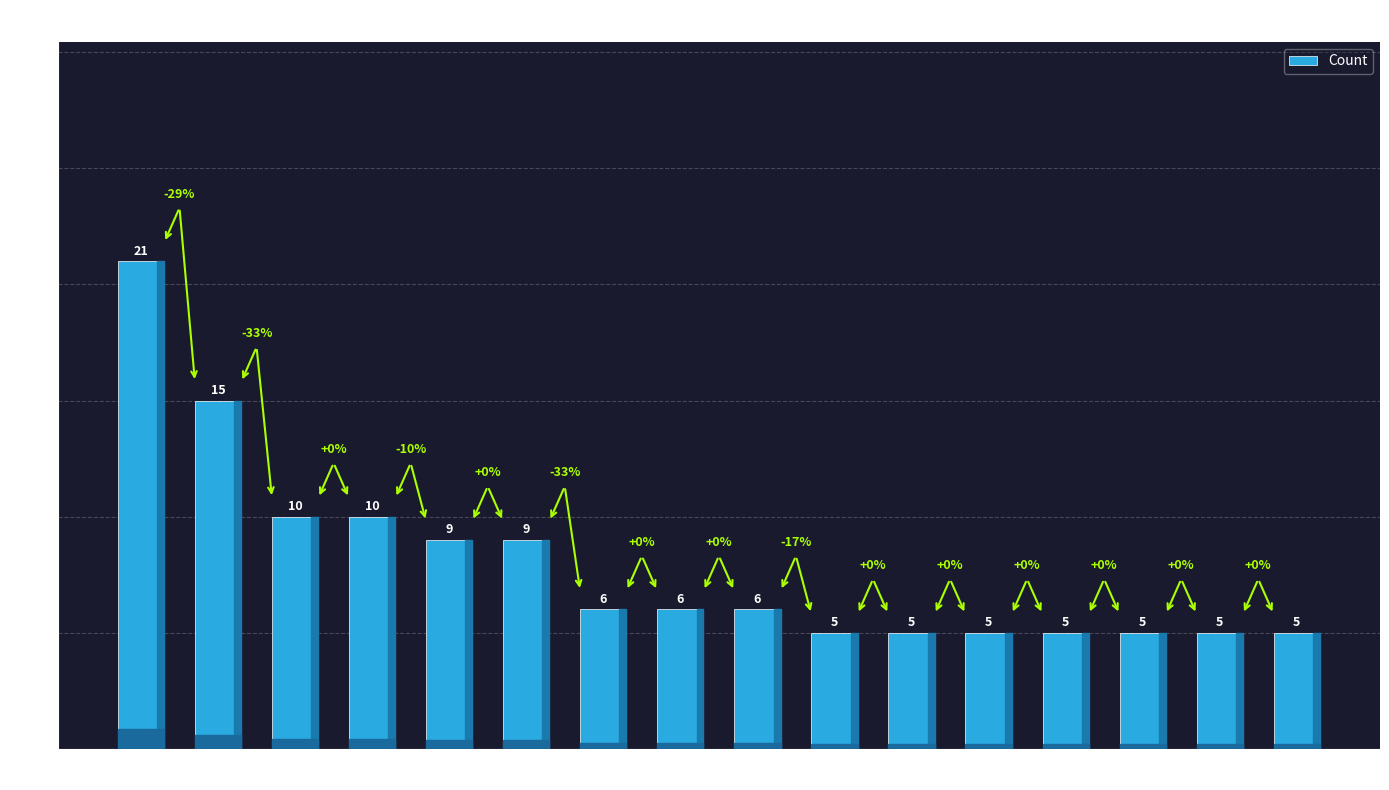

How many values are below 6?

7